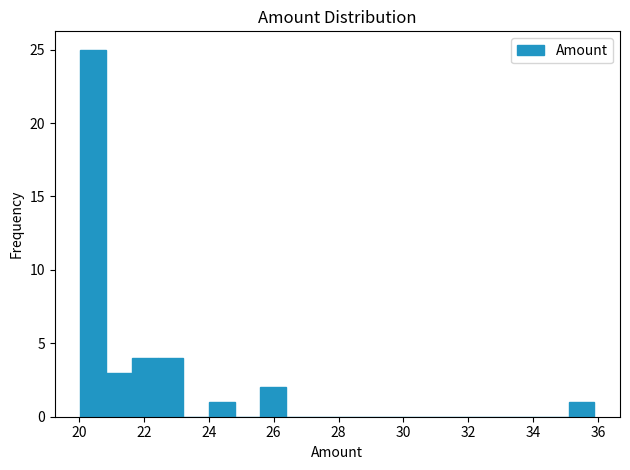

Read against the x-axis, roughly where is the centre of the tallest bar?

20.4